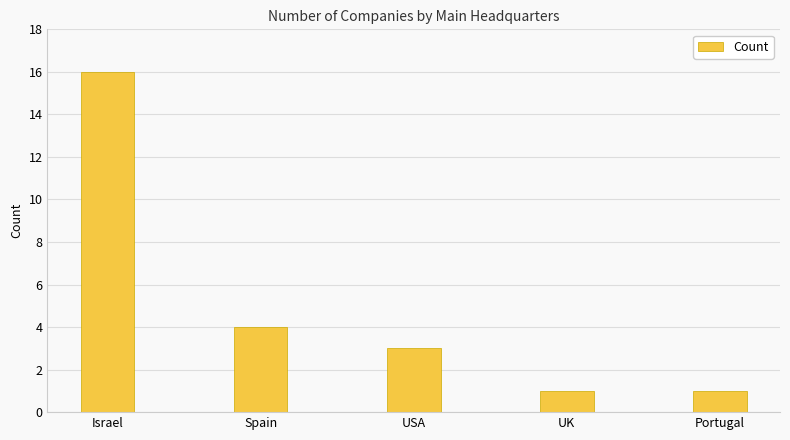

At which label does the data first exceed 3?

Israel